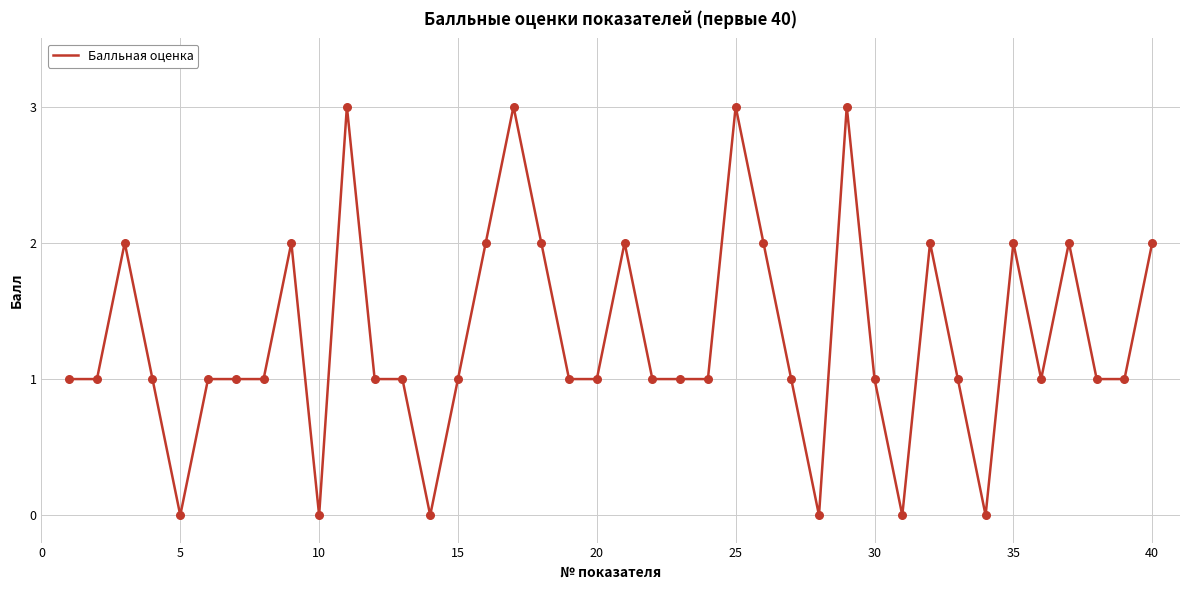

What is the maximum value shown in the chart?

3